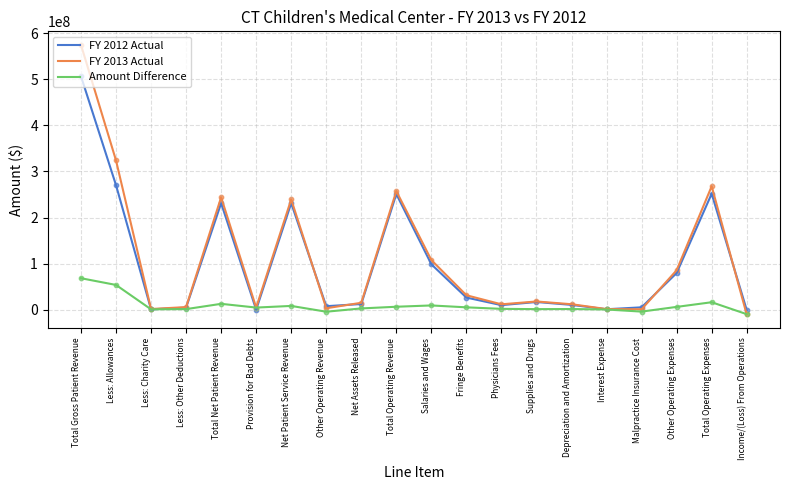

Which series has the largest range (max minus min)?

FY 2013 Actual